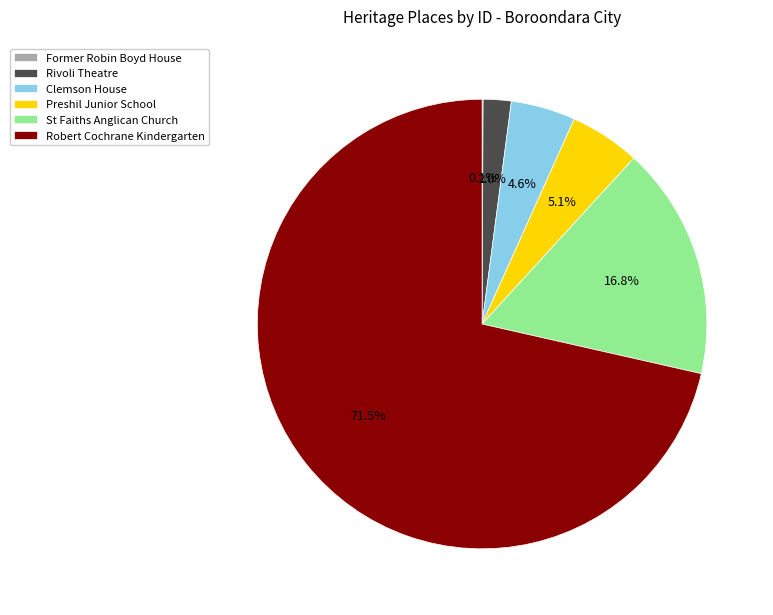

Combined, do Clemson House and Rivoli Theatre account for over 50%?

No